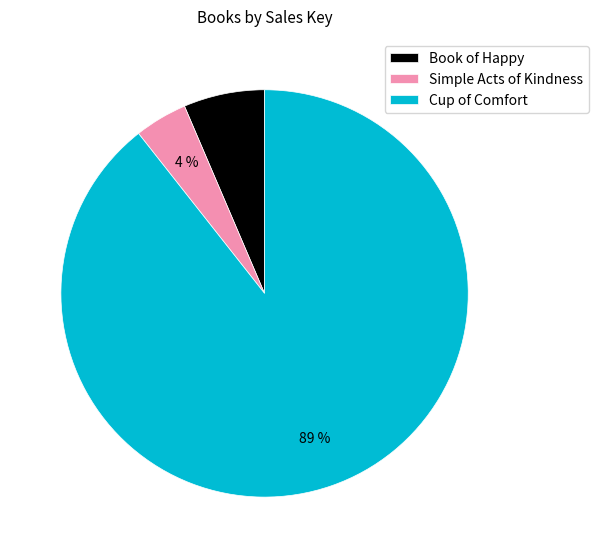

The Book of Happy slice represents 1% of the pie. True or false?

False